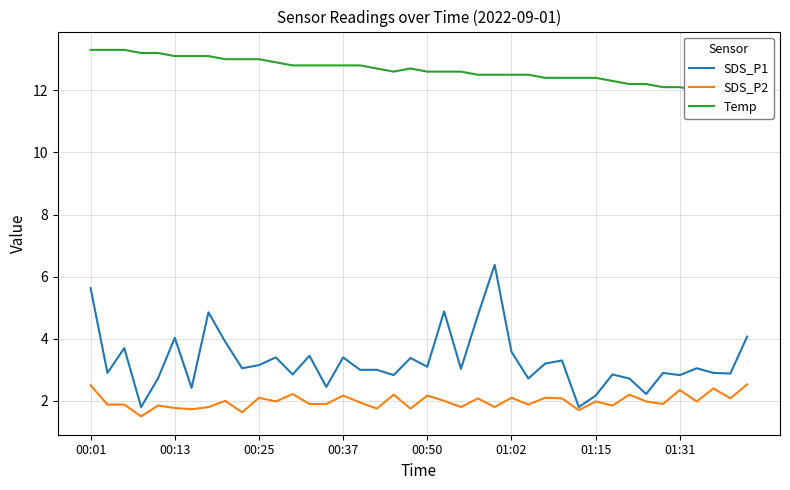

How many lines are shown in the chart?

3